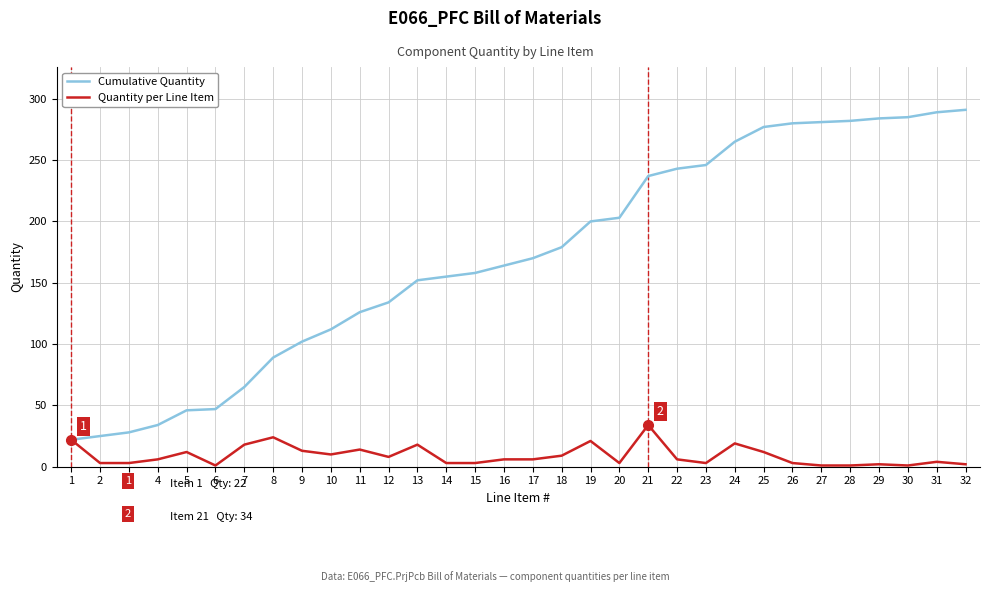

The Cumulative Quantity series shows 203 at 20. True or false?

True